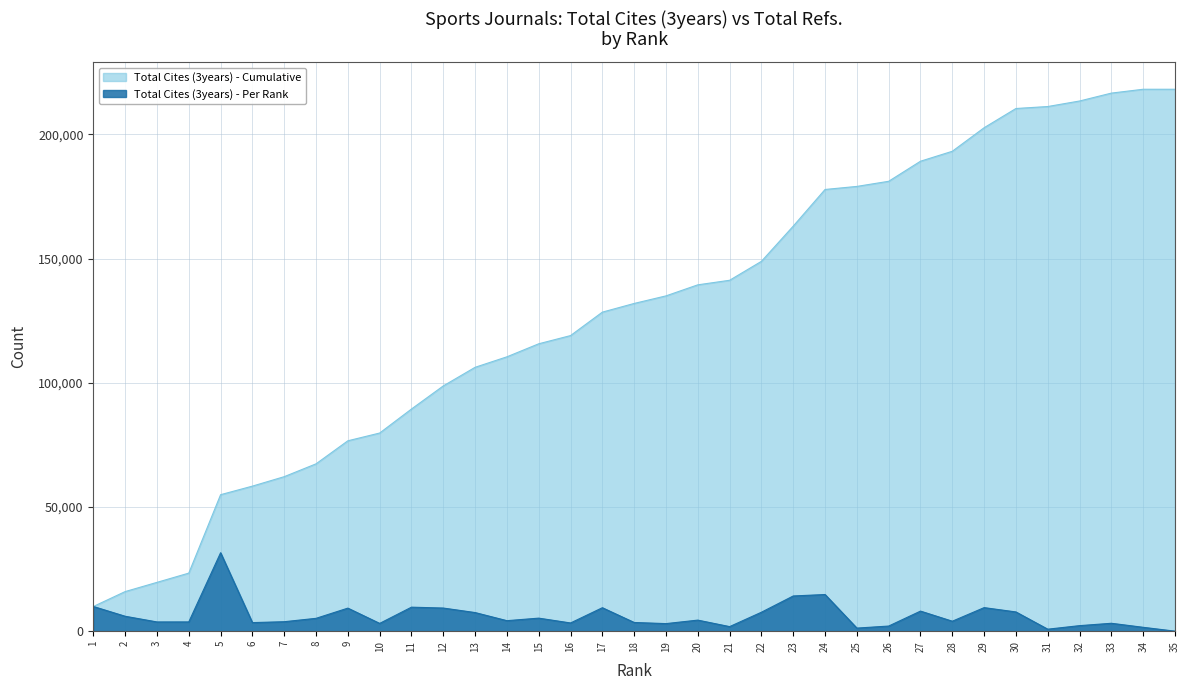

Read the value at 8, to the nearest 10.

5170